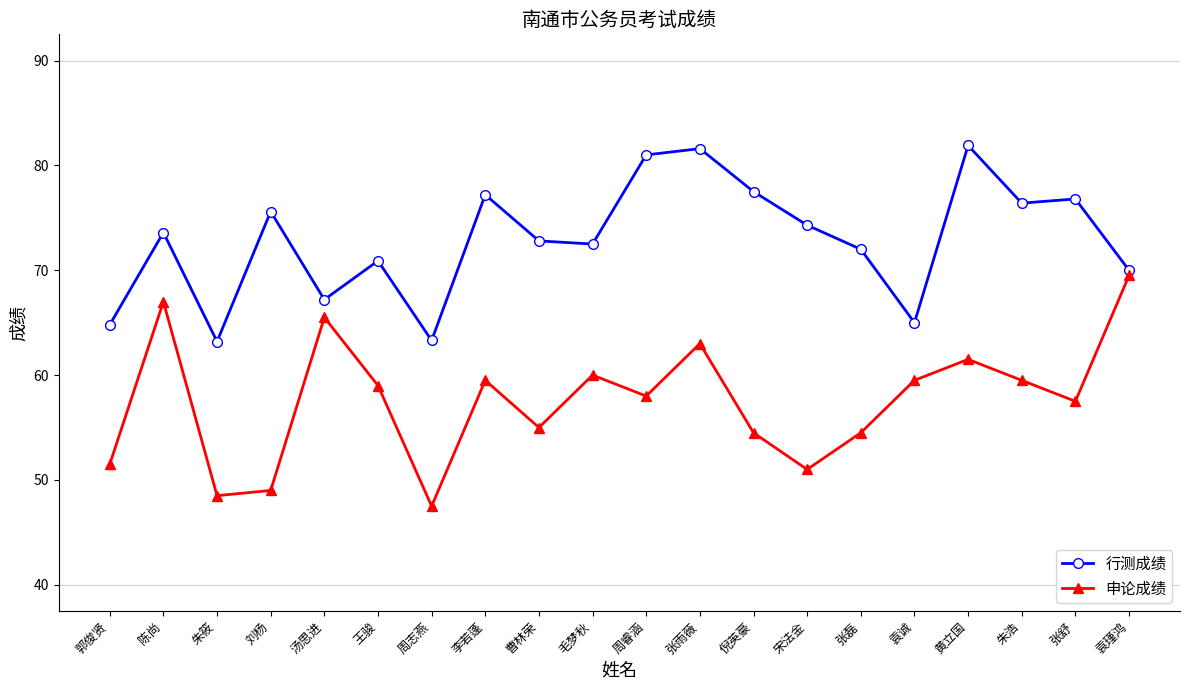

Which series has the widest spread of values?

申论成绩